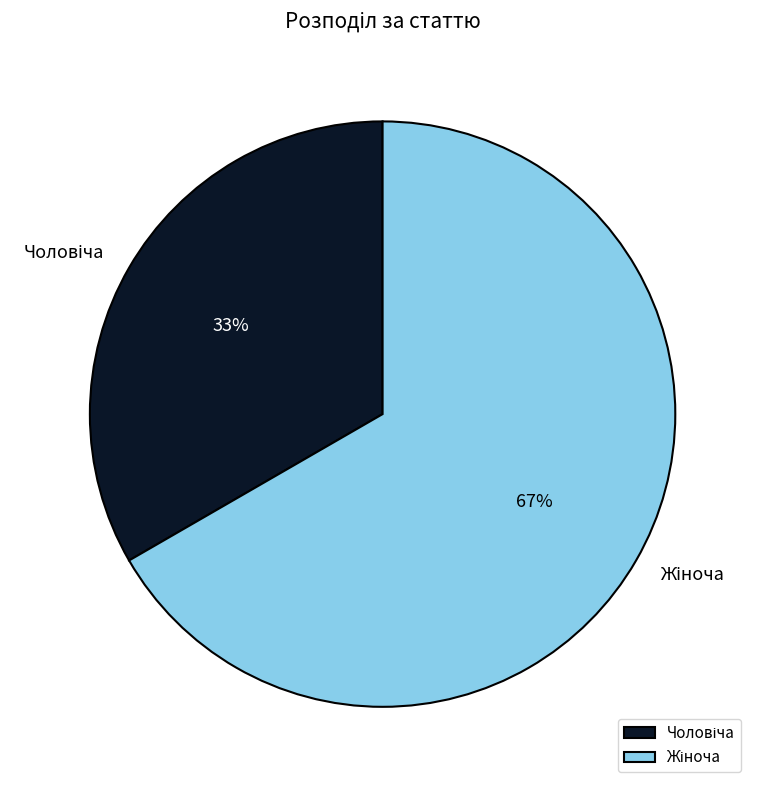

Does any single category account for the majority?

Yes